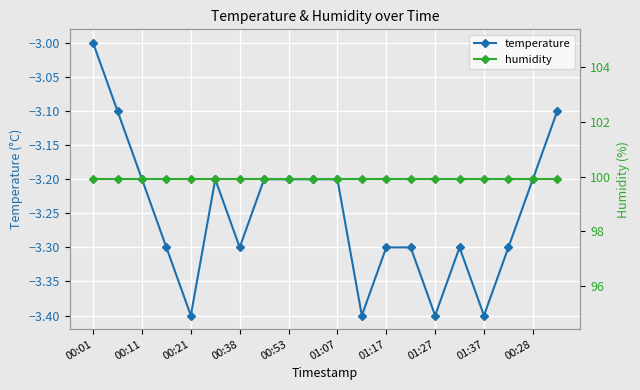

True or false: temperature has more than 0 interior local peaks.

True